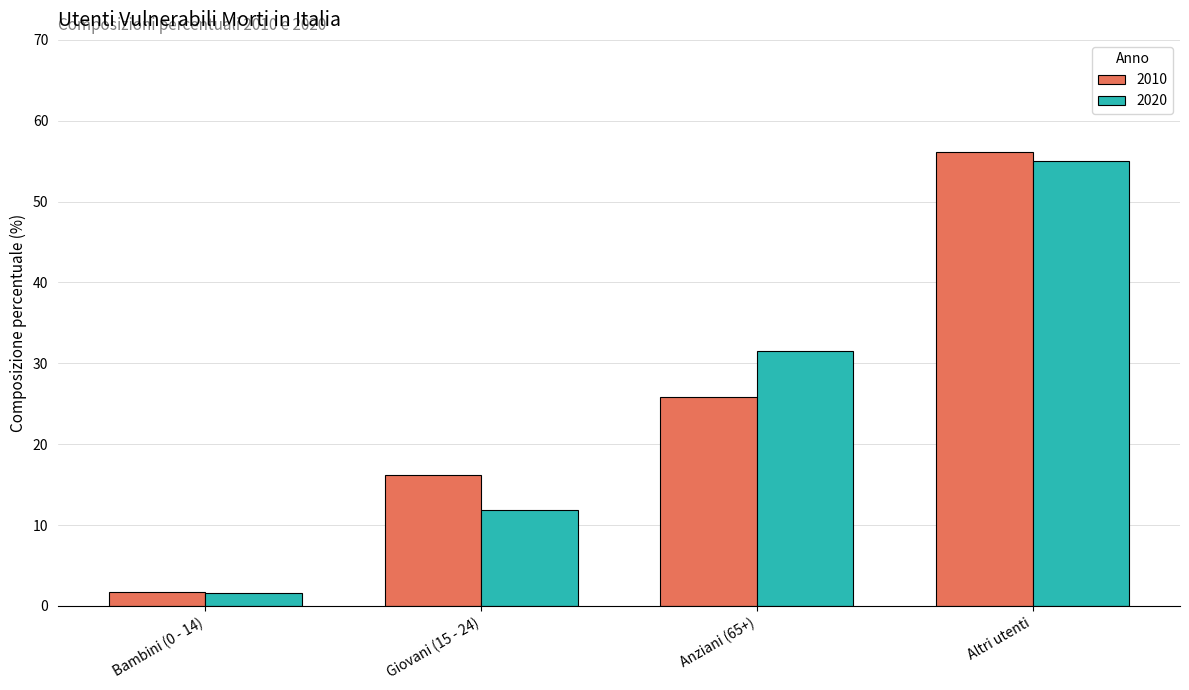

How many bars are there in each group?

2